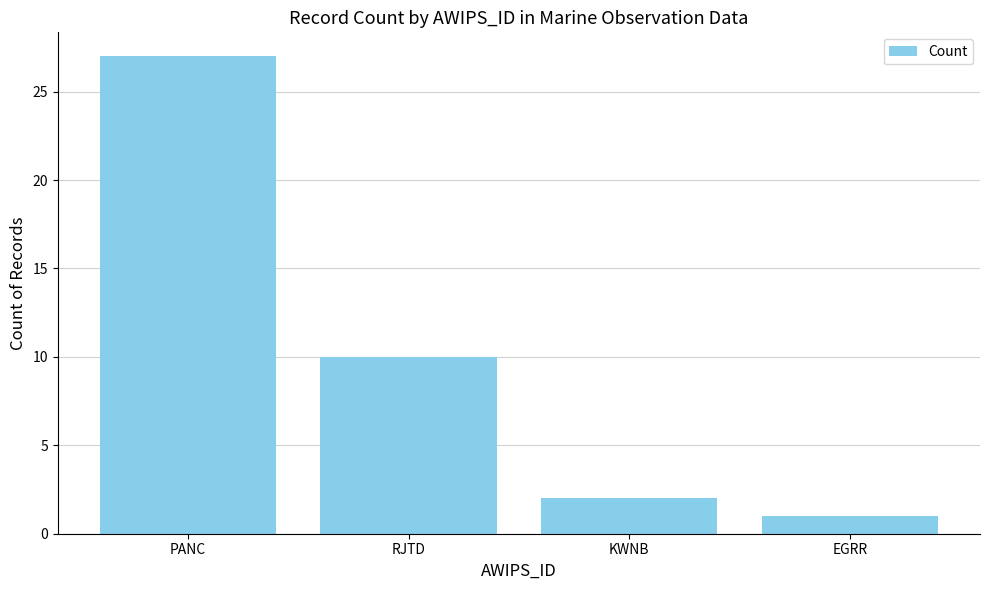

List the labels in order of value, largest first.

PANC, RJTD, KWNB, EGRR